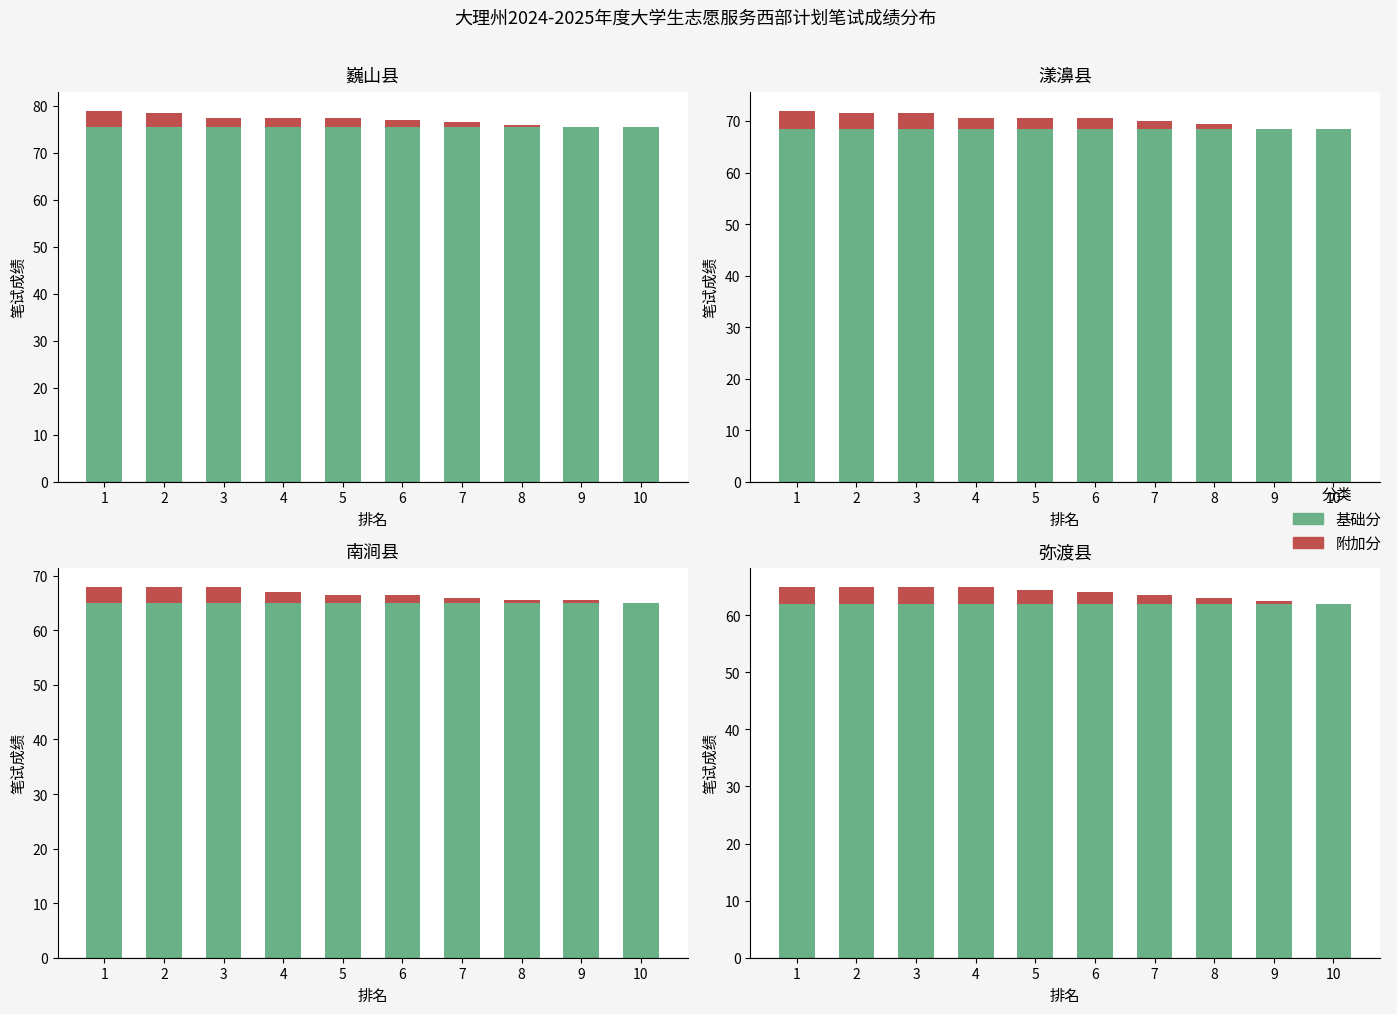

At 1, list the series in order from smallest to largest.

附加分, 基础分